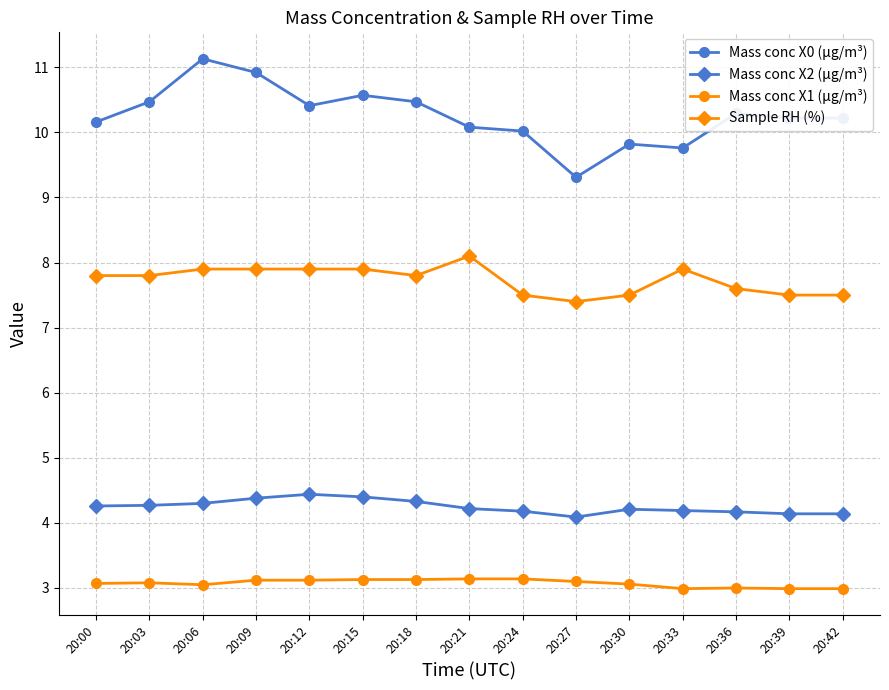

The value of Mass conc X2 (μg/m³) at 20:12 is 2.2. True or false?

False